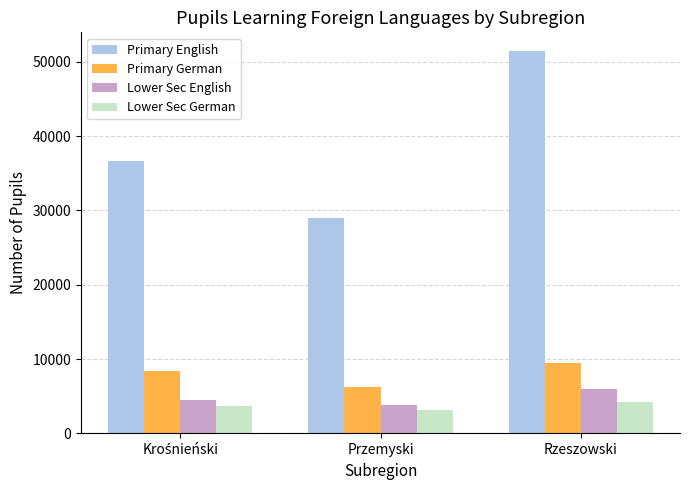

How many data points in Lower Sec English are less than 4456?

1